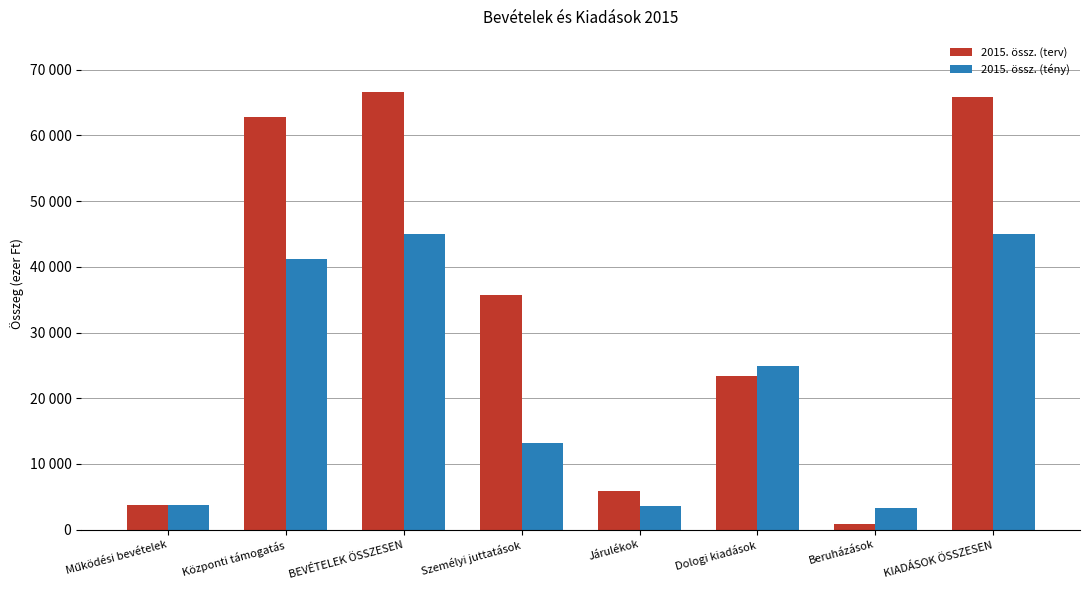

Which series has the widest spread of values?

2015. össz. (terv)